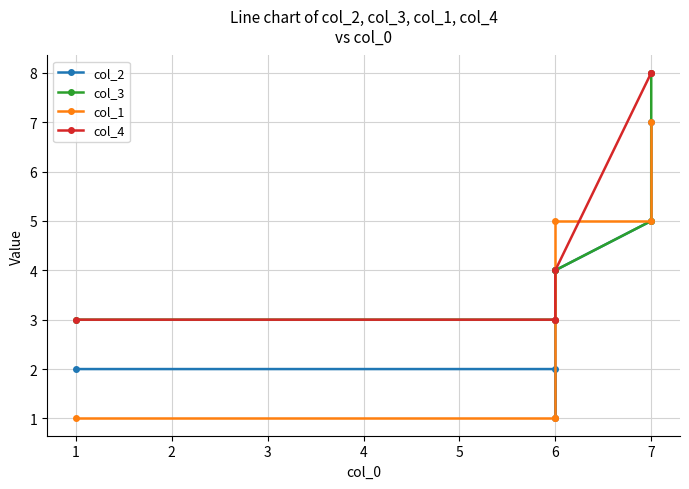

What is the total value across all series at 6?

9